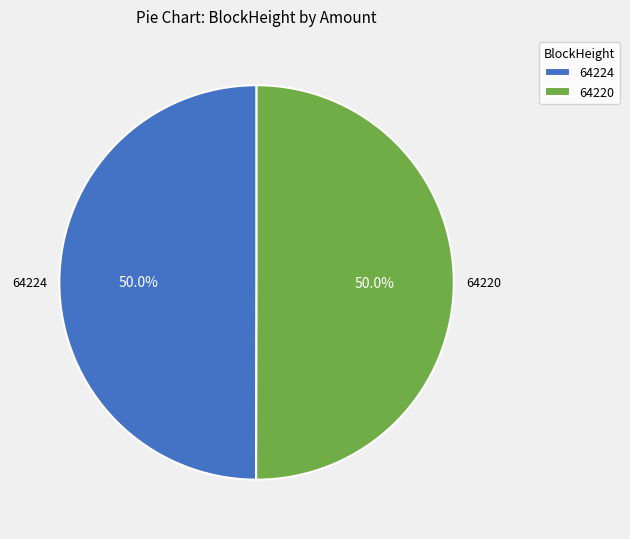

True or false: 64224 accounts for 1% of the total.

False